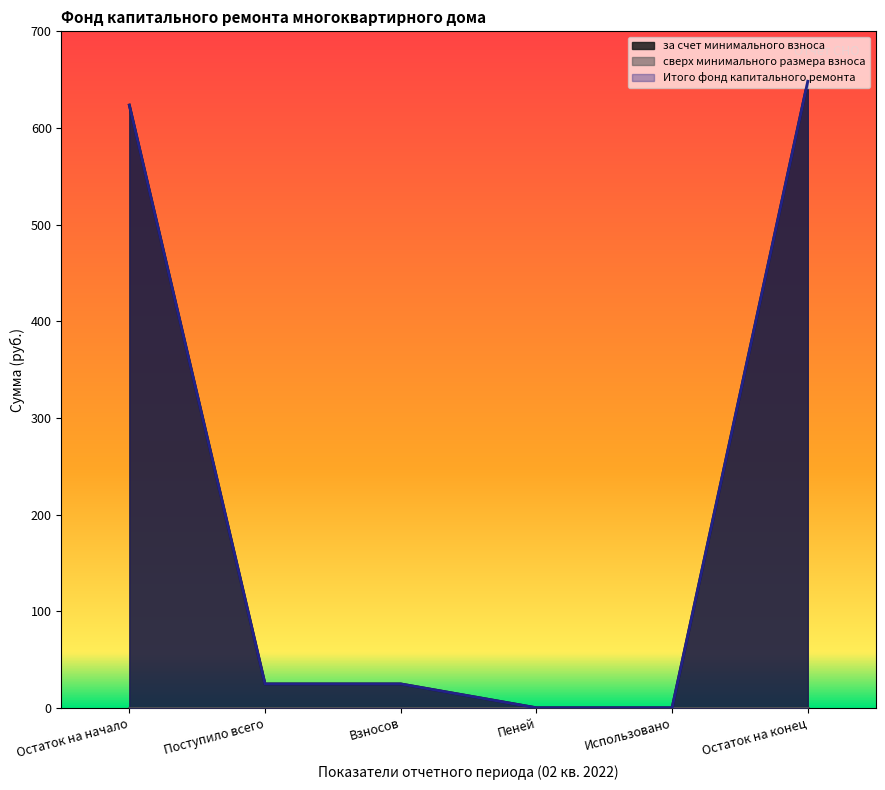

True or false: за счет минимального взноса and Итого фонд капитального ремонта intersect in this chart.

False